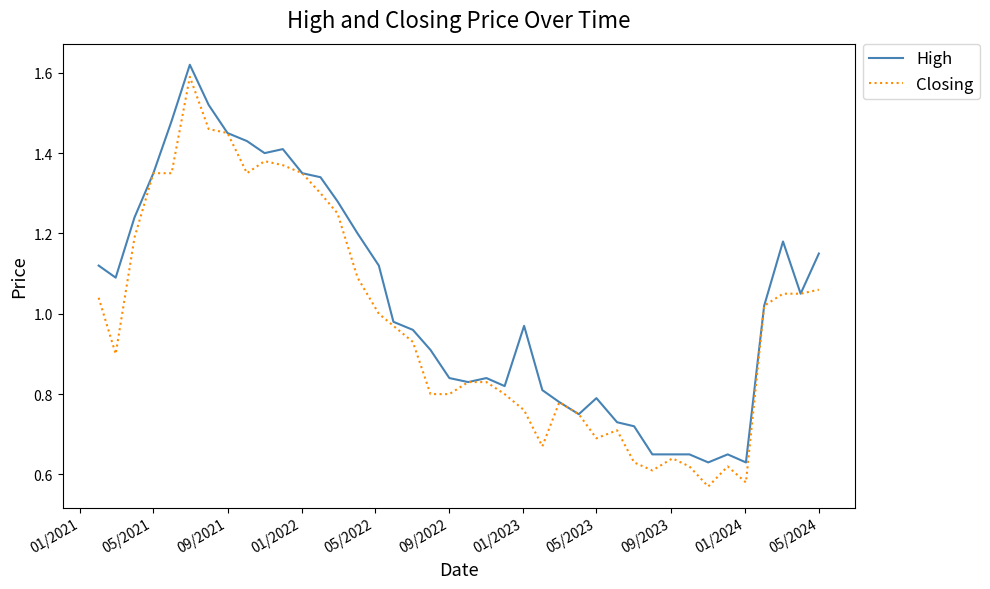

True or false: Closing has more than 2 points higher than both neighbors.

True